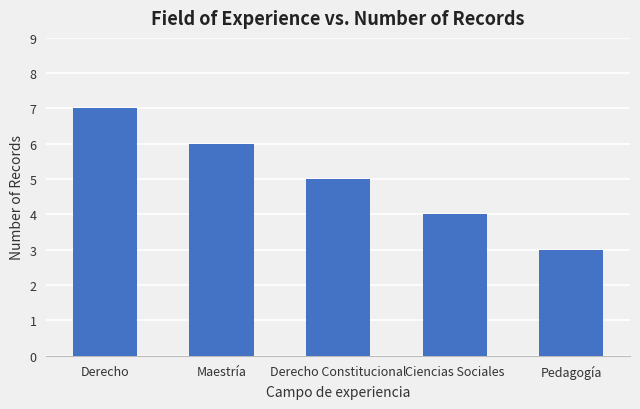

Approximately how many times larger is the value at Maestría compared to Derecho Constitucional?

1.2